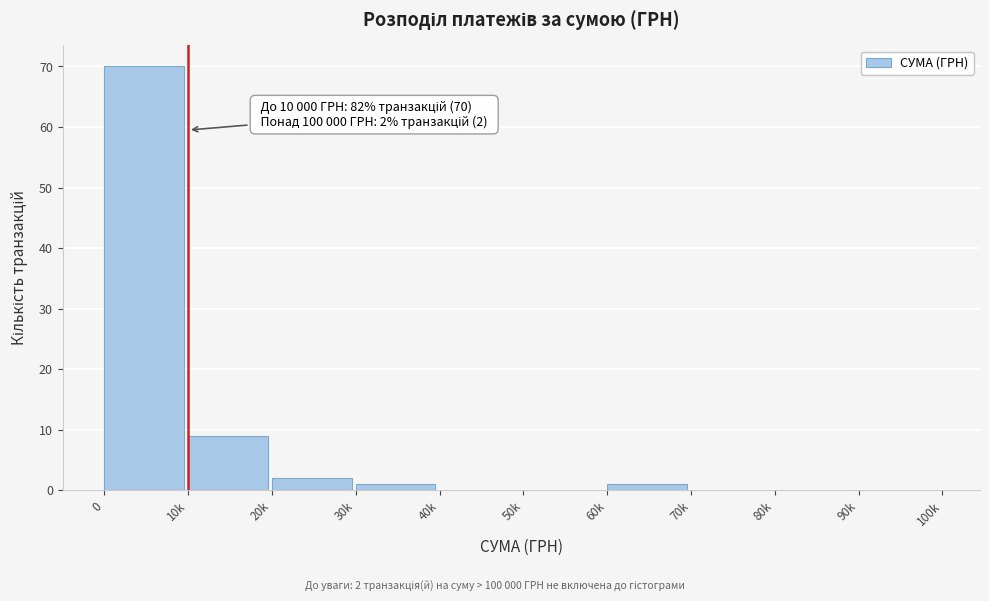

Reading right to left, extract all data points from this chart.

90k=0	80k=0	70k=0	60k=1	50k=0	40k=0	30k=1	20k=2	10k=9	0=70